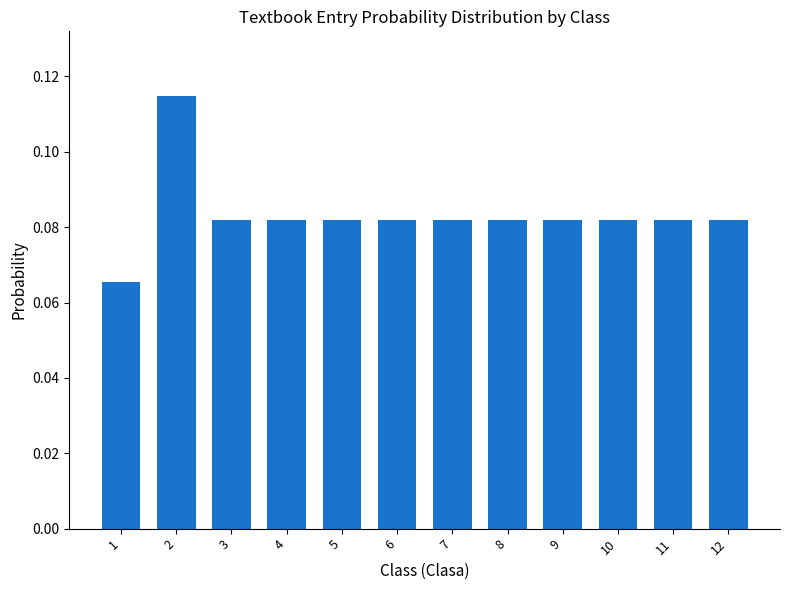

Is it true that the value at 8 is 0.0?

False